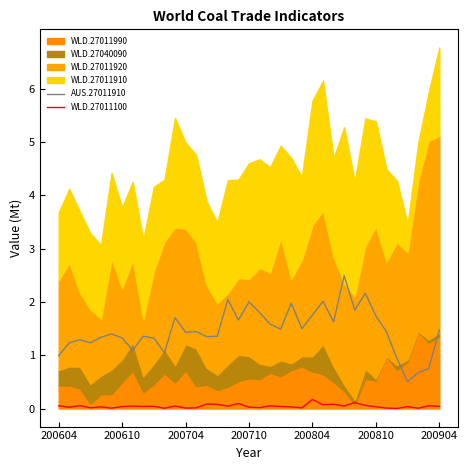

The AUS.27011910 series shows 2.9 at 200804. True or false?

False